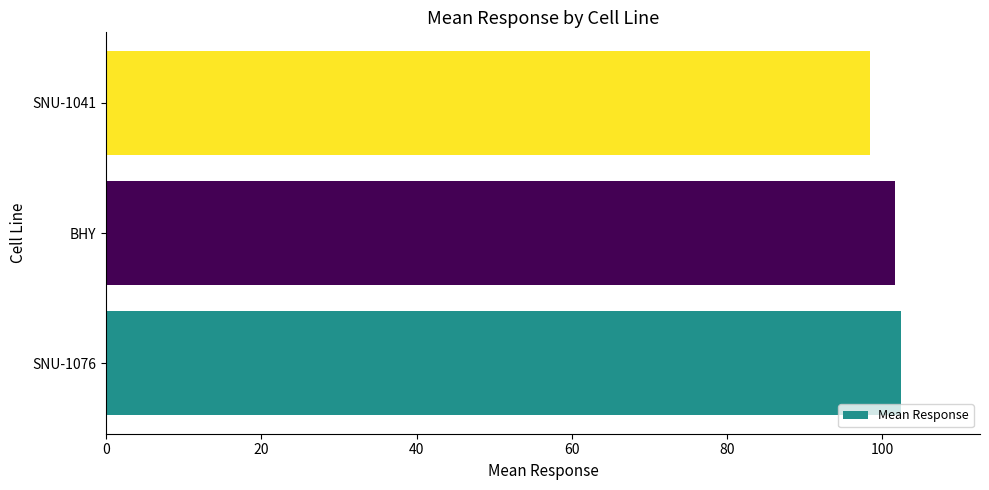

Reading bottom to top, list all the values displayed in this chart.

102.4	101.7	98.5